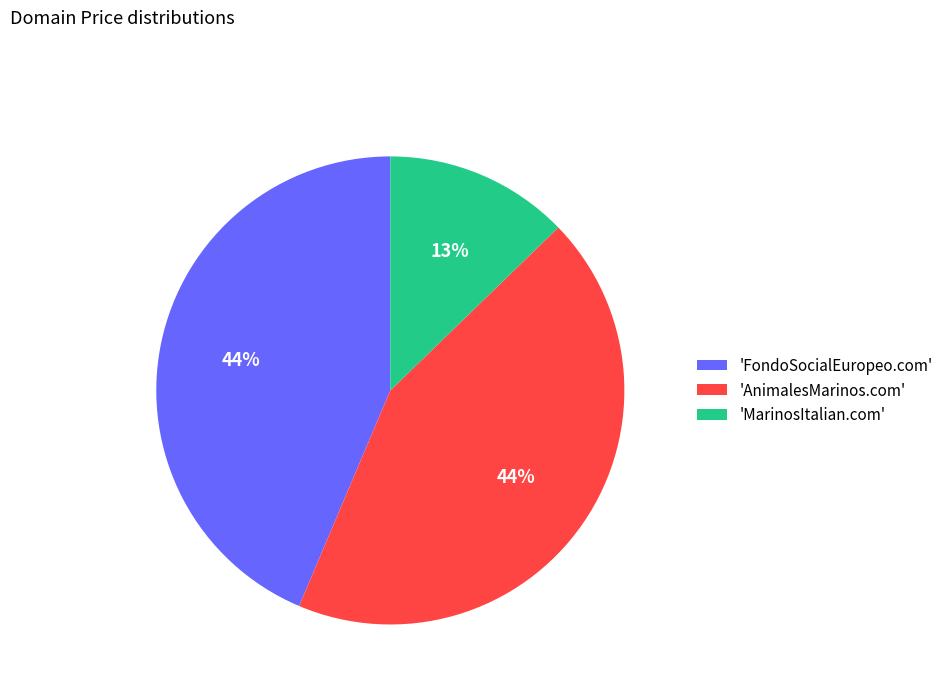

How many segments does this pie chart have?

3